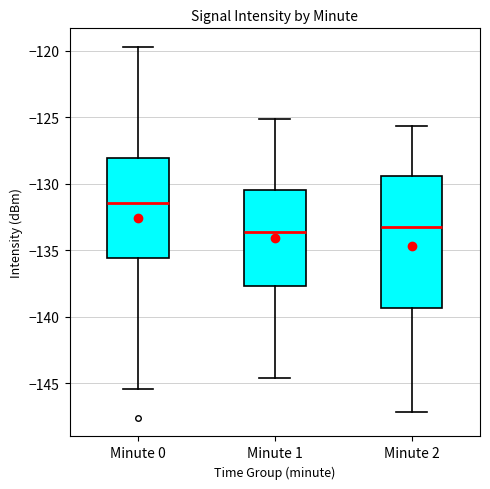

Reading left to right, read every box against the y-axis: the position of its median line, the range the box covers, and the ends of its whiskers. The values are not printed on the chart, so give them approximately, as read against the axis.

Minute 0: median -131.5, box -135.5 to -128.0, whiskers -145.5 to -119.5
Minute 1: median -133.5, box -137.5 to -130.5, whiskers -144.5 to -125.0
Minute 2: median -133.0, box -139.5 to -129.5, whiskers -147.0 to -125.5